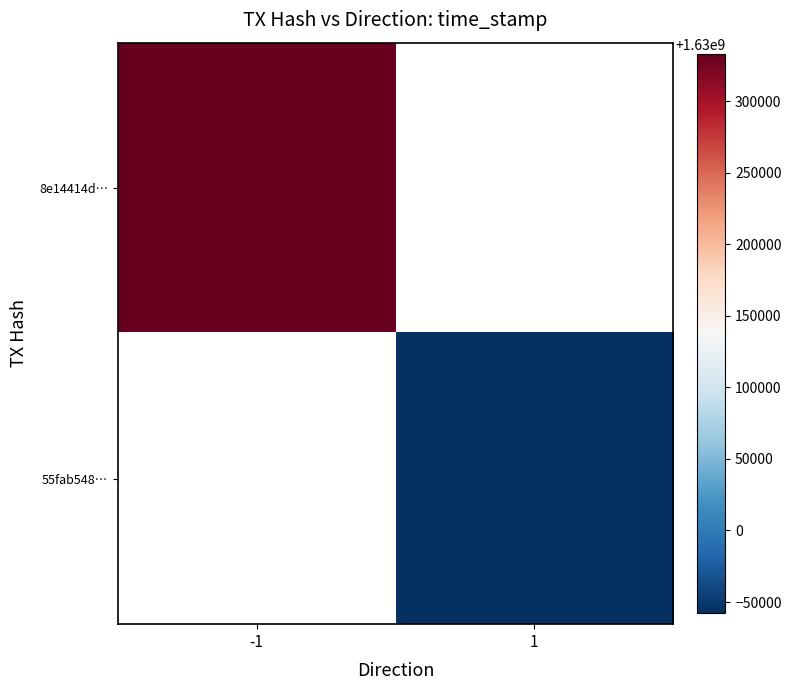

The 55fab548… series shows 2361332214.8 at 1. True or false?

False